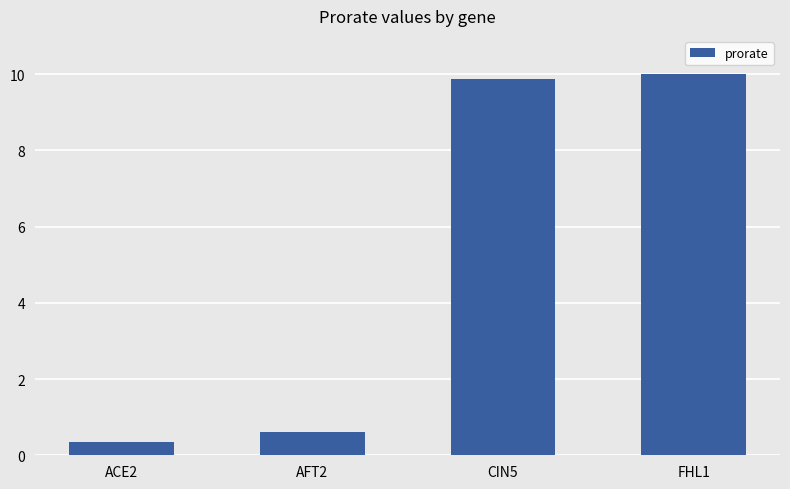

Reading left to right, what are all the values shown in this chart?

0.3	0.6	9.9	10.0